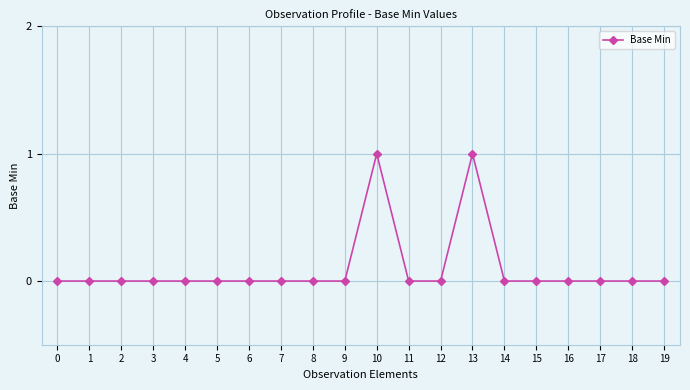

Is it true that the value at 13 is 1?

True